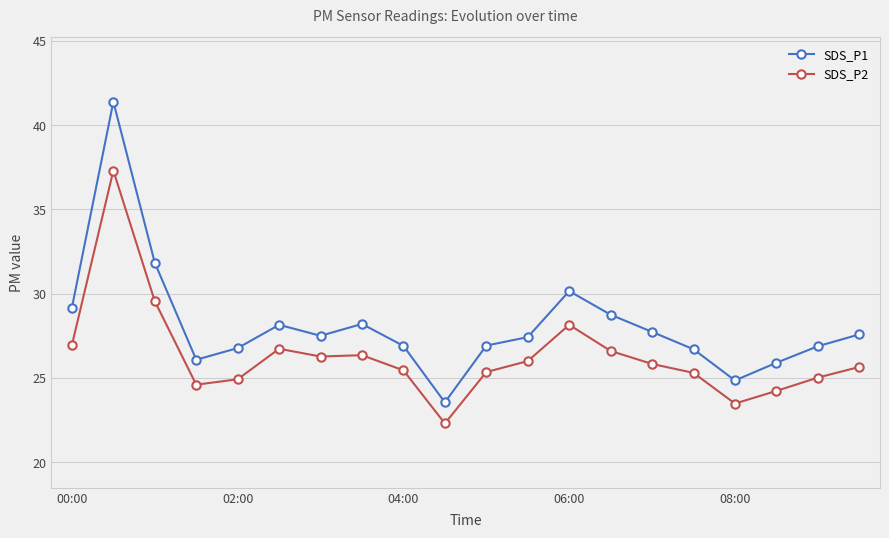

What are all the series names shown in the legend?

SDS_P1, SDS_P2